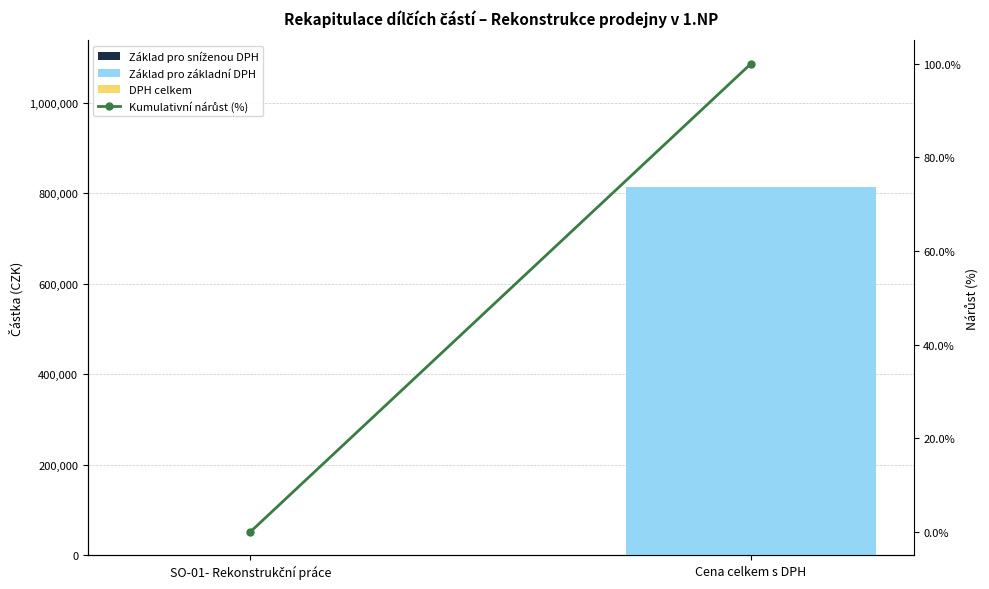

Reading left to right, extract all data points from this chart.

Základ pro sníženou DPH: SO-01- Rekonstrukční práce=0.0	Cena celkem s DPH=0.0
Základ pro základní DPH: SO-01- Rekonstrukční práce=0.0	Cena celkem s DPH=812486.3
DPH celkem: SO-01- Rekonstrukční práce=0.0	Cena celkem s DPH=0.0
Kumulativní nárůst (%): SO-01- Rekonstrukční práce=0.0	Cena celkem s DPH=100.0